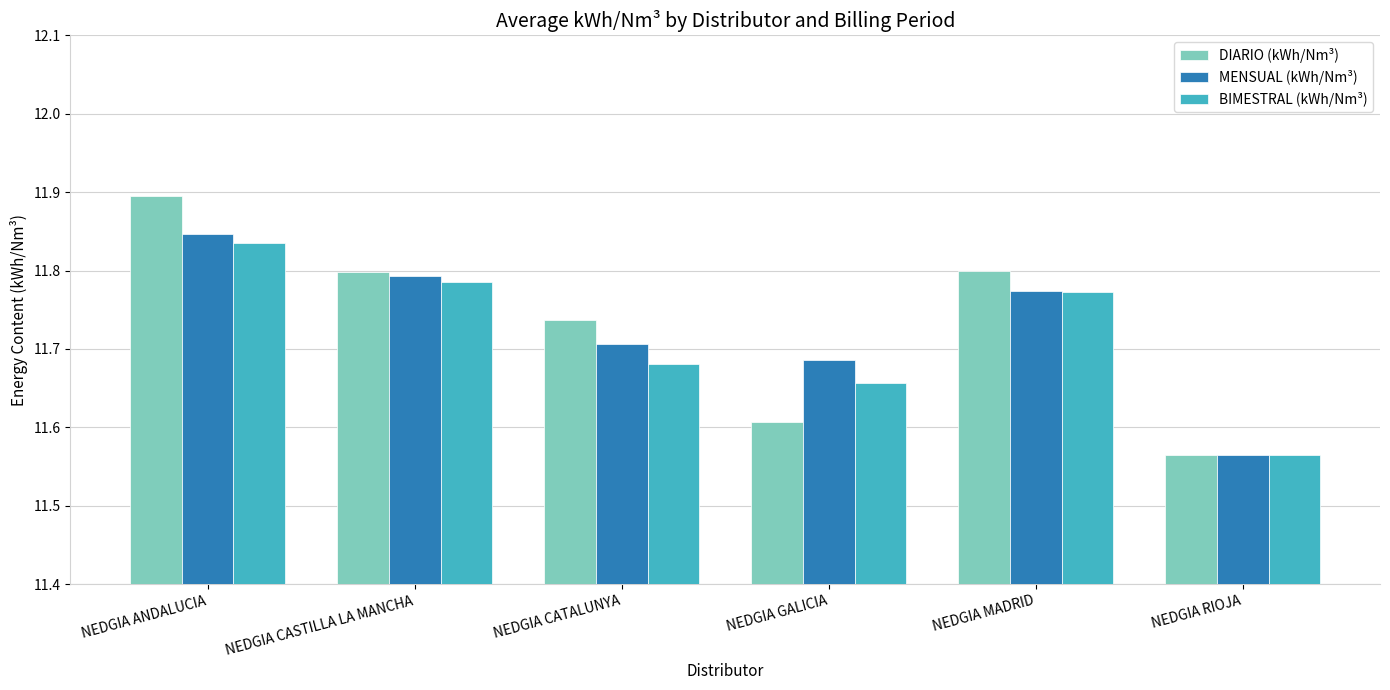

Is the value of BIMESTRAL (kWh/Nm³) at NEDGIA RIOJA greater than the value of DIARIO (kWh/Nm³) at NEDGIA MADRID?

No